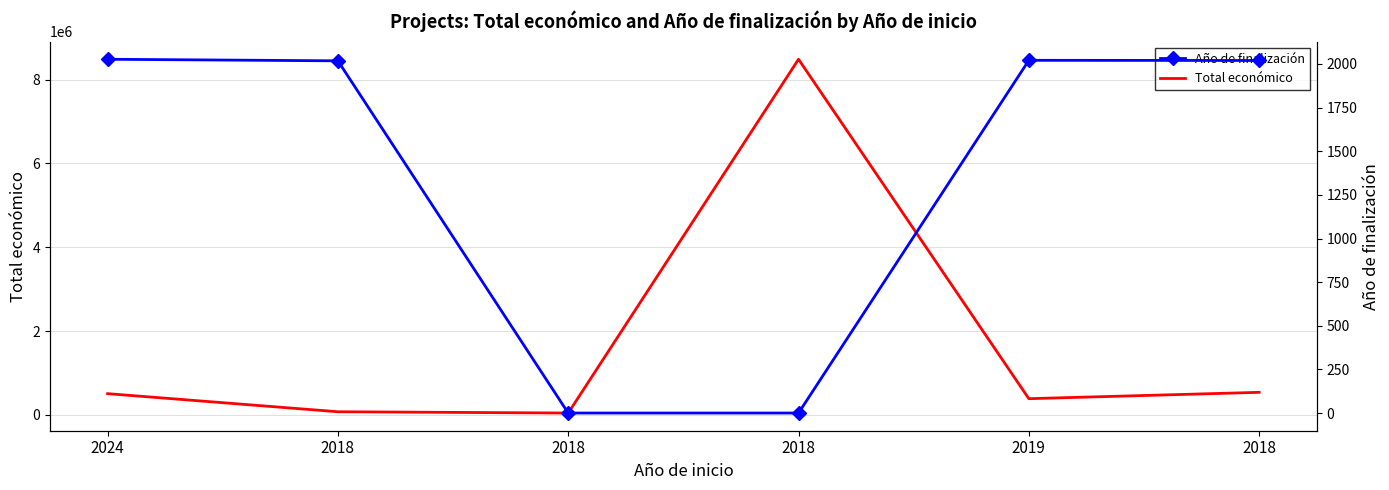

What is the total value across all series at 2019?

389447